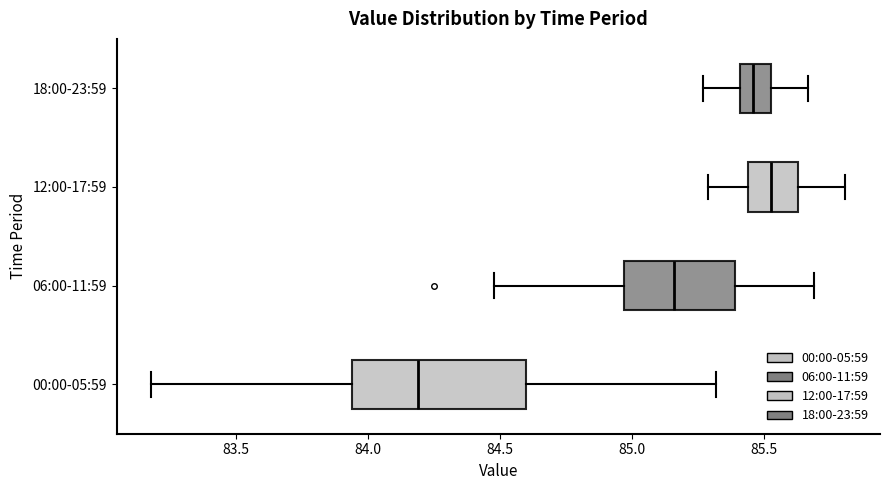

Comparing the boxes themselves (not the whiskers), which one is the widest?

00:00-05:59